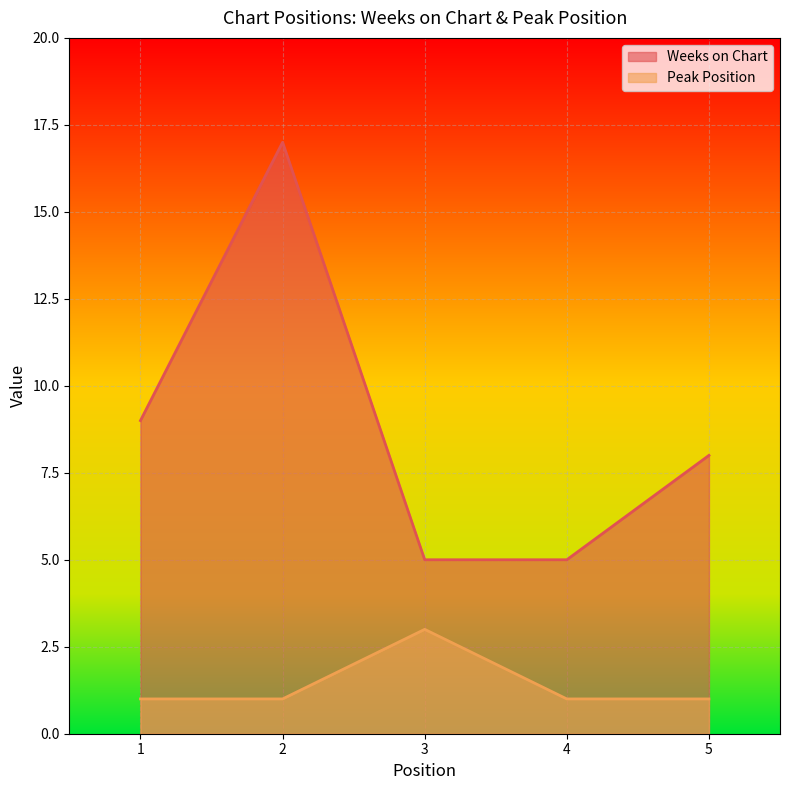

What is the sum of the Peak Position values at 3 and 2?

4